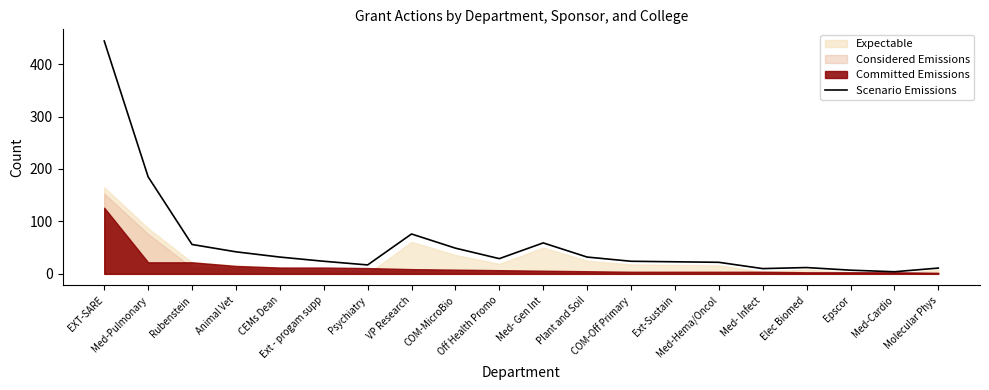

Rank the categories by value from lowest to highest.

Med-Cardio, Epscor, Med- Infect, Molecular Phys, Elec Biomed, Psychiatry, Med-Hema/Oncol, Ext-Sustain, Ext - progam supp, COM-Off Primary, Off Health Promo, CEMs Dean, Plant and Soil, Animal Vet, COM-MicroBio, Rubenstein, Med- Gen Int, VP Research, Med-Pulmonary, EXT-SARE